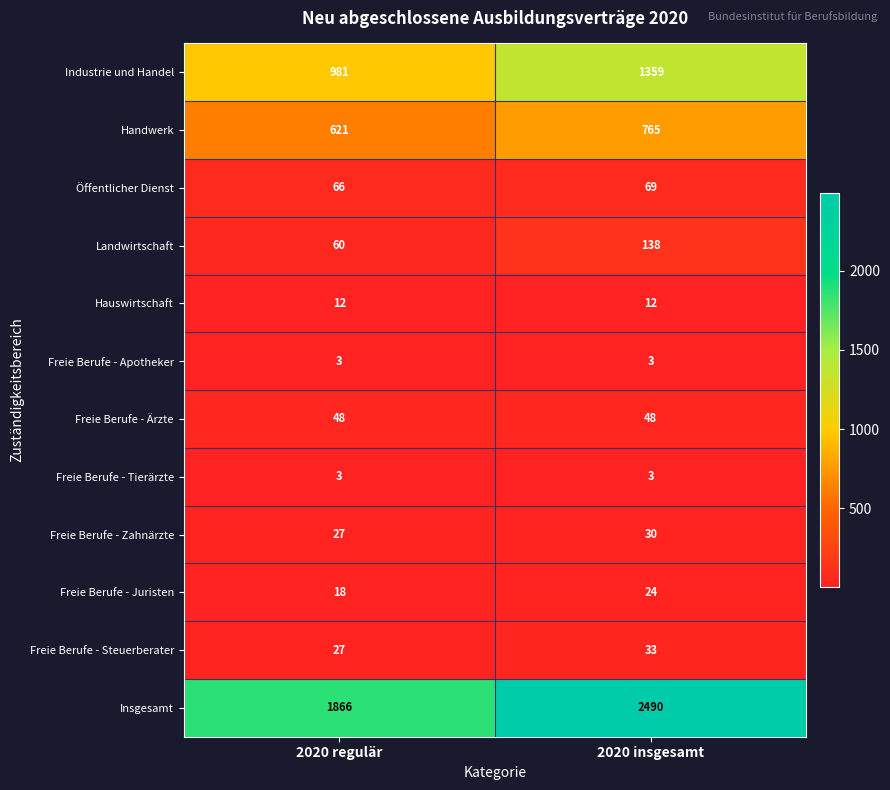

Reading left to right, what are all the values shown in this chart?

Industrie und Handel: 981	1359
Handwerk: 621	765
Öffentlicher Dienst: 66	69
Landwirtschaft: 60	138
Hauswirtschaft: 12	12
Freie Berufe - Apotheker: 3	3
Freie Berufe - Ärzte: 48	48
Freie Berufe - Tierärzte: 3	3
Freie Berufe - Zahnärzte: 27	30
Freie Berufe - Juristen: 18	24
Freie Berufe - Steuerberater: 27	33
Insgesamt: 1866	2490